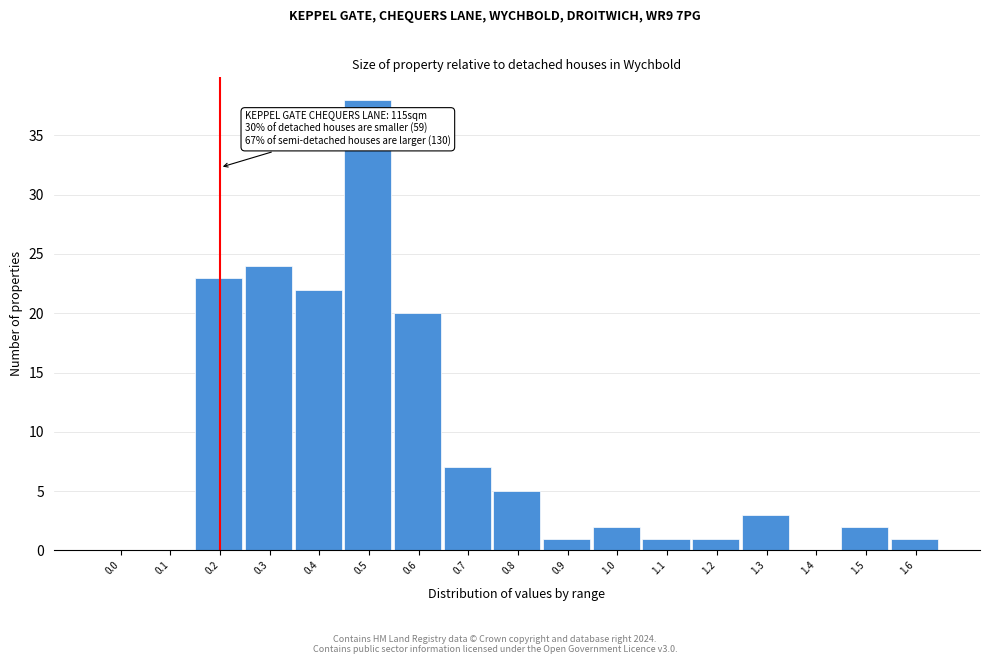

Reading left to right, transcribe all the data shown in this chart.

0.0=0	0.1=0	0.2=23	0.3=24	0.4=22	0.5=38	0.6=20	0.7=7	0.8=5	0.9=1	1.0=2	1.1=1	1.2=1	1.3=3	1.4=0	1.5=2	1.6=1